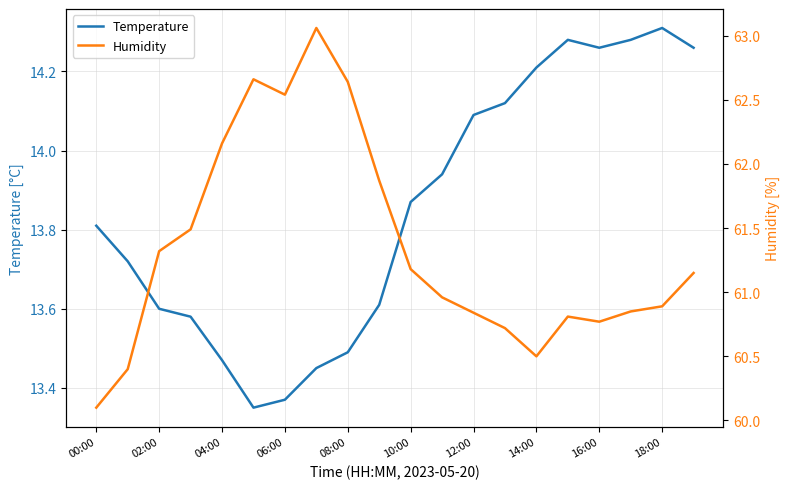

True or false: Humidity and Temperature cross at least once.

False